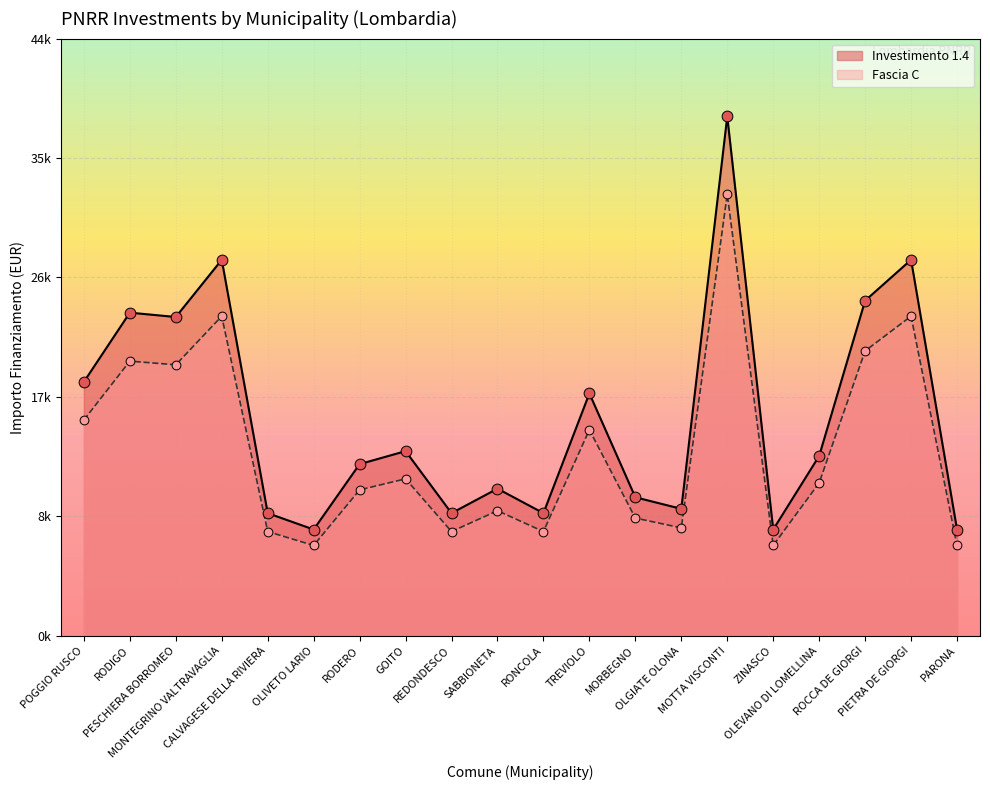

Which series has the widest spread of Y values?

Fascia C